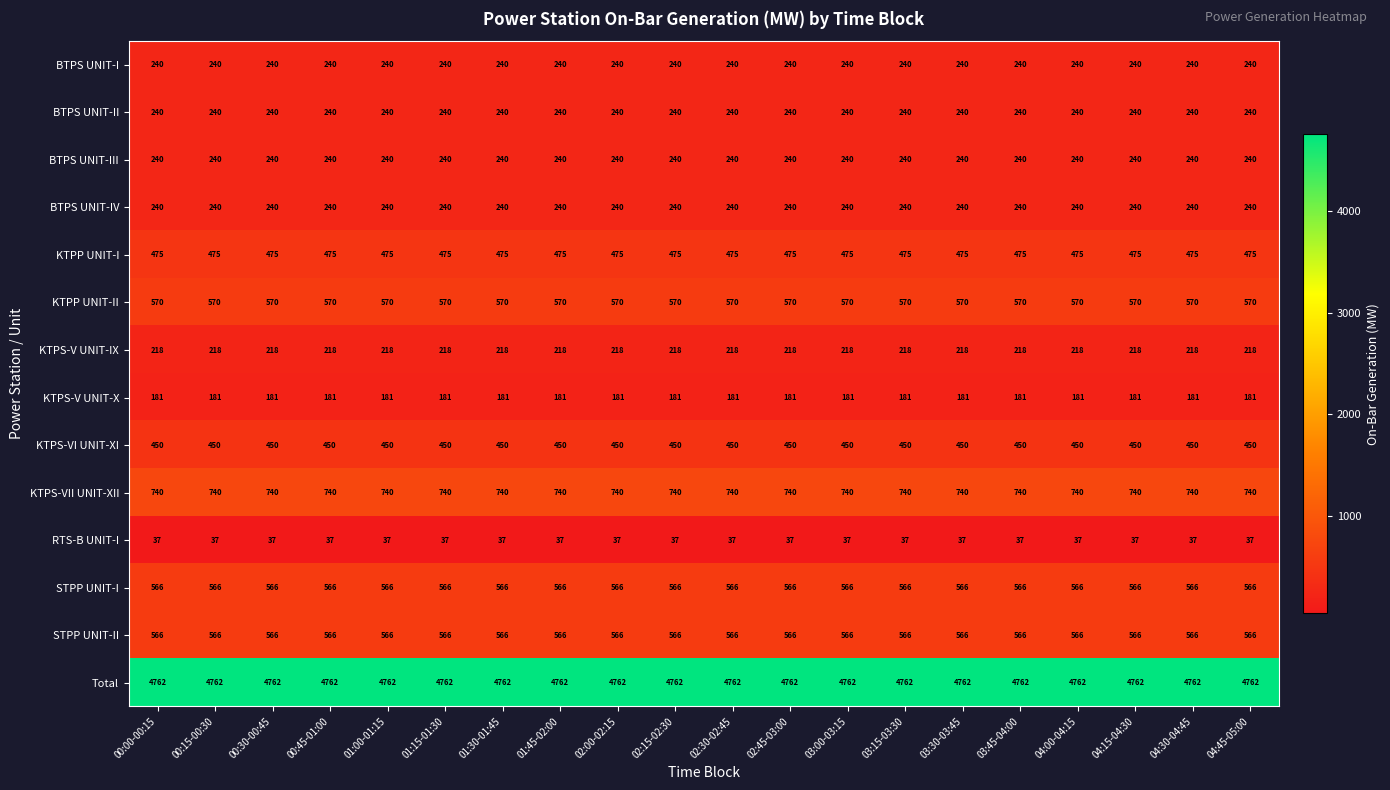

What is the minimum value for BTPS UNIT-III?

240